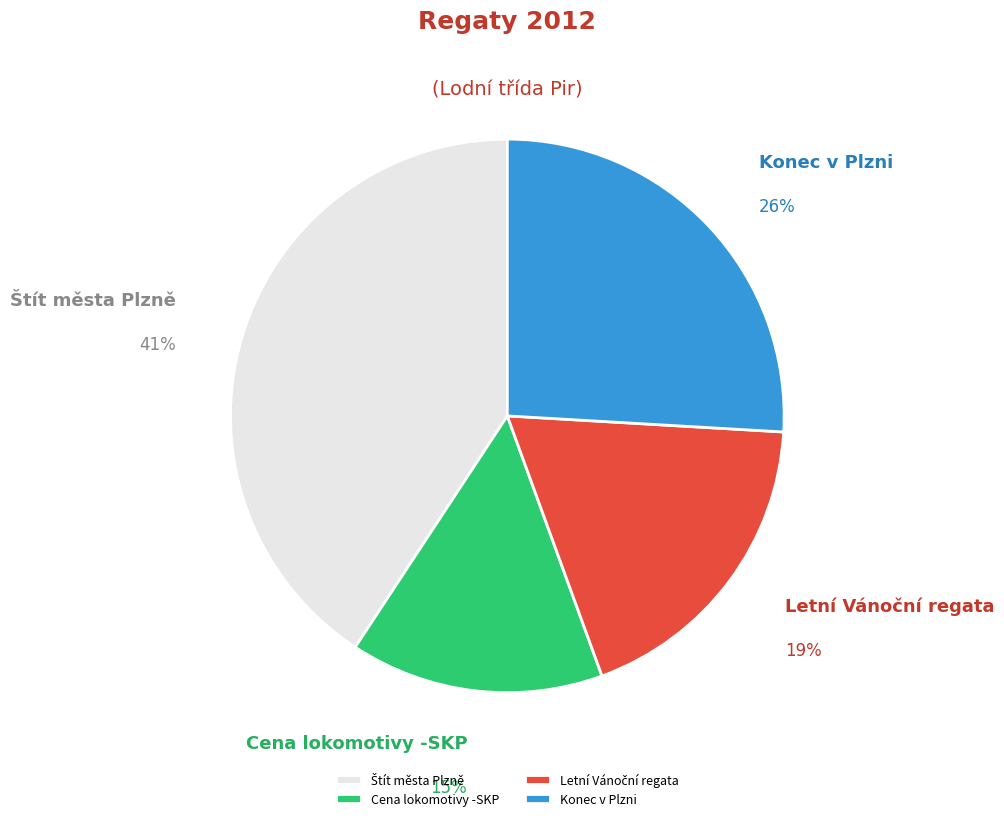

Does Konec v Plzni represent more than half of the total?

No